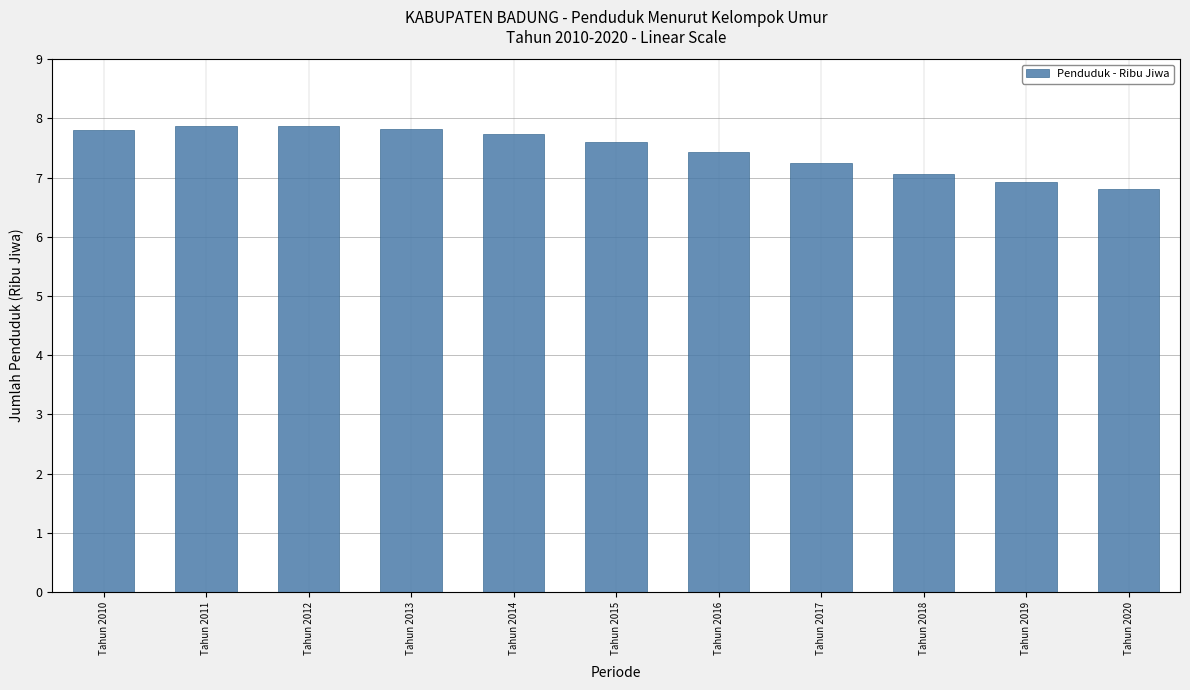

Reading right to left, list all the values displayed in this chart.

Tahun 2020=6.8	Tahun 2019=6.9	Tahun 2018=7.1	Tahun 2017=7.2	Tahun 2016=7.4	Tahun 2015=7.6	Tahun 2014=7.7	Tahun 2013=7.8	Tahun 2012=7.9	Tahun 2011=7.9	Tahun 2010=7.8